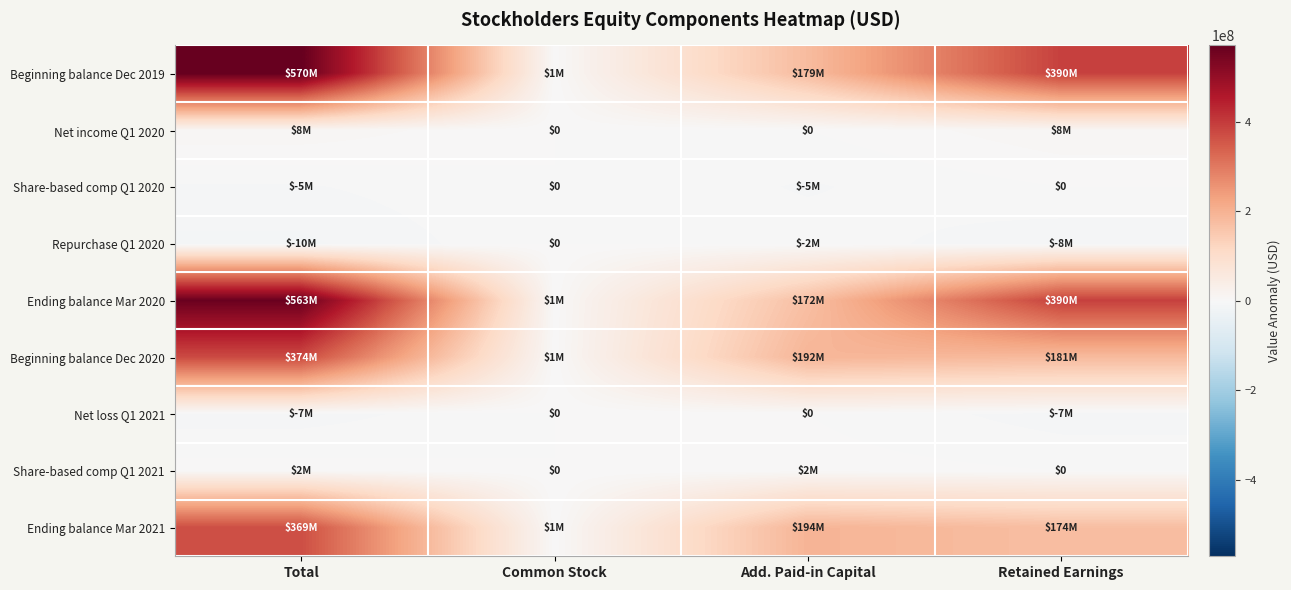

How many Ending balance Mar 2020 values are between 172000000 and 563000000?

3